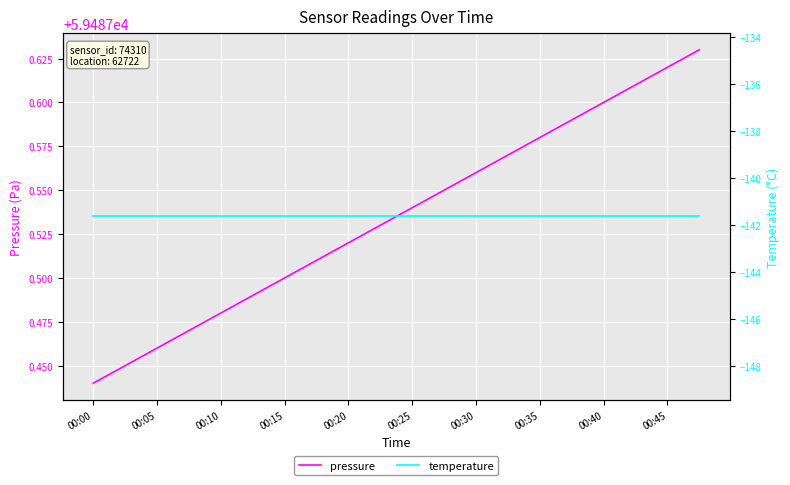

What is the value of the pressure point at the 17th from the left?

59487.6